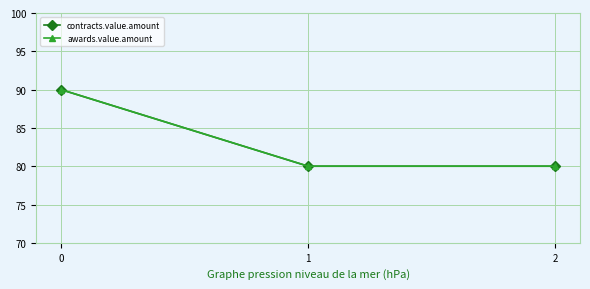

Is this an area chart (filled region under the line)?

No